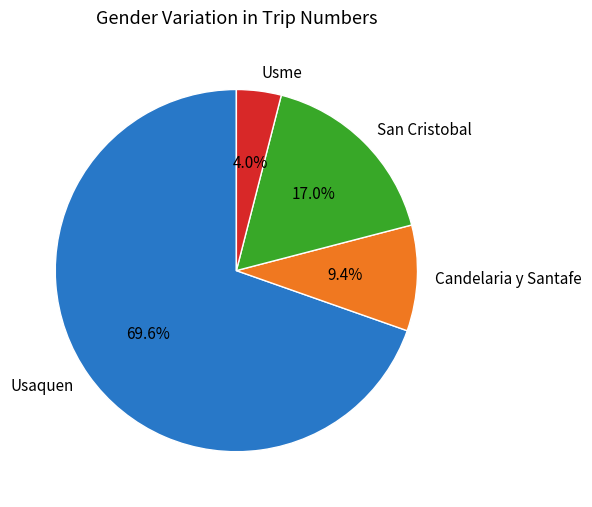

What is the majority slice?

Usaquen